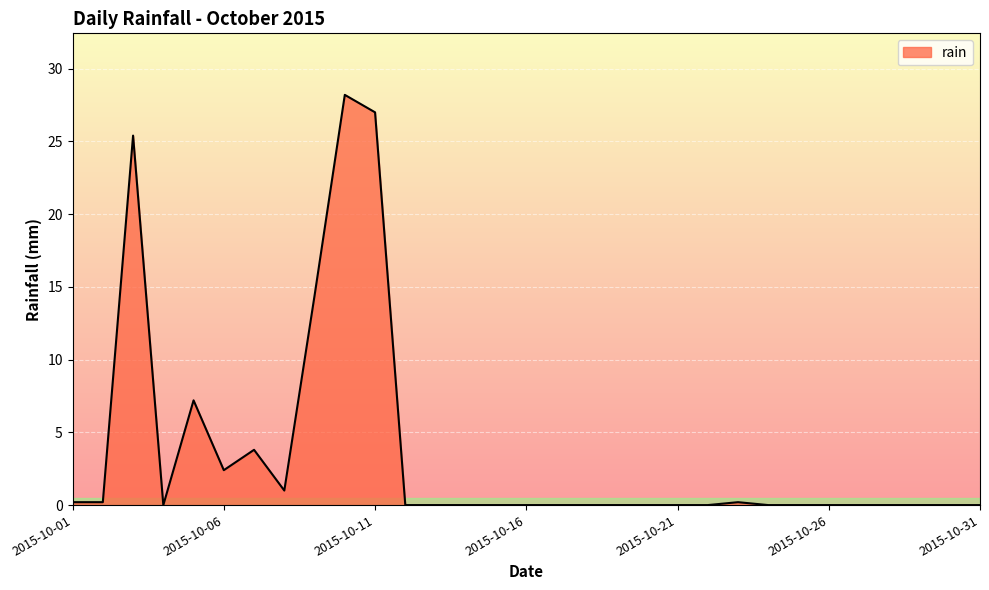

What is the maximum value shown in the chart?

28.2